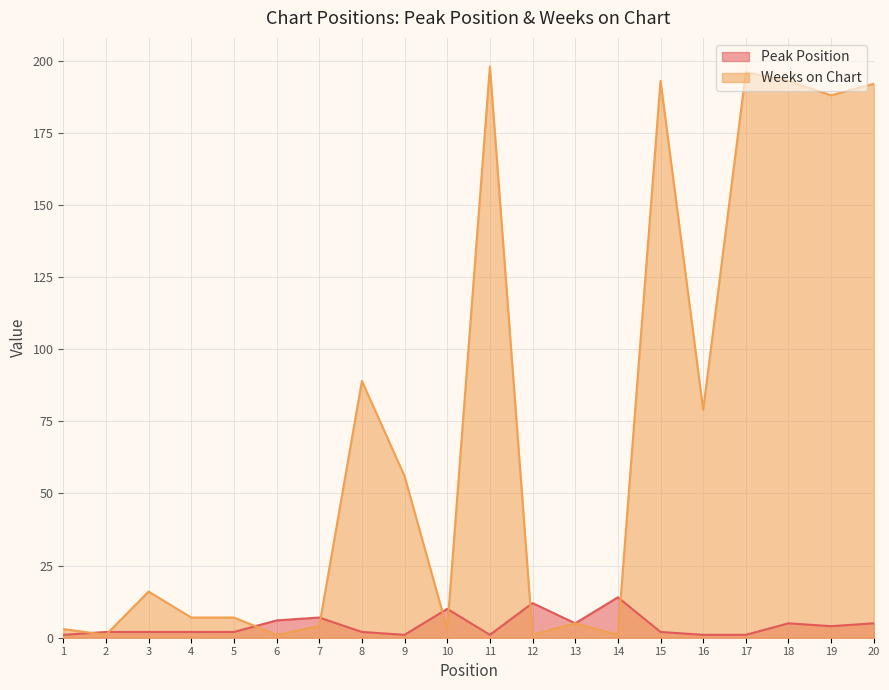

What are all the series names shown in the legend?

Peak Position, Weeks on Chart